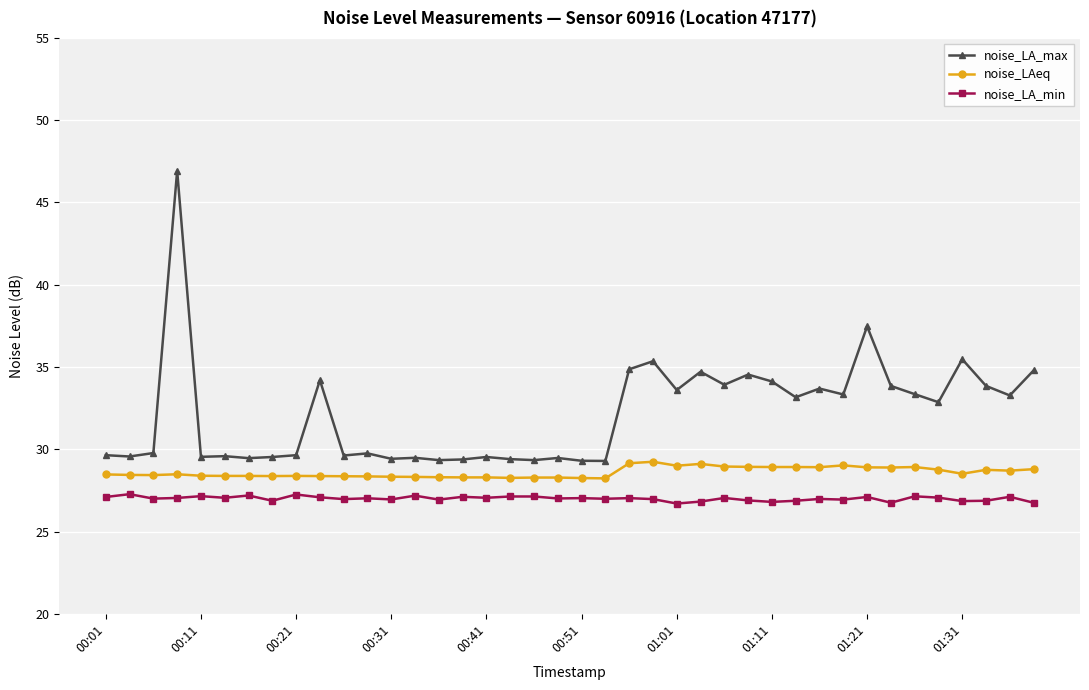

What is the sum of all noise_LAeq values?

1144.0